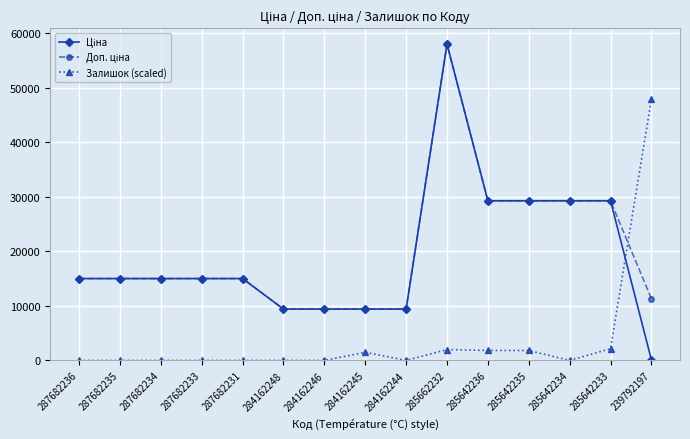

Does the chart display data point markers on the line(s)?

Yes